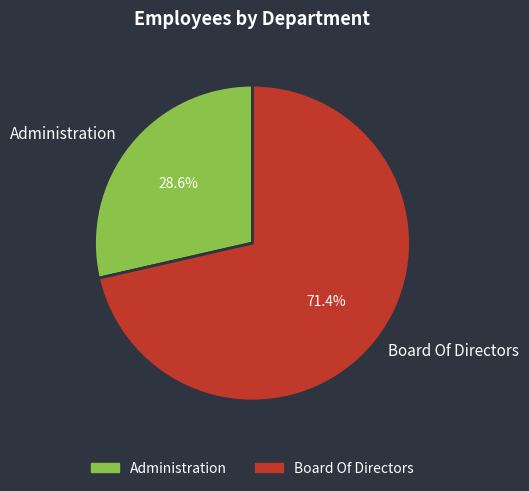

To the nearest percent, what is the difference between the largest and smallest slice percentages?

43%